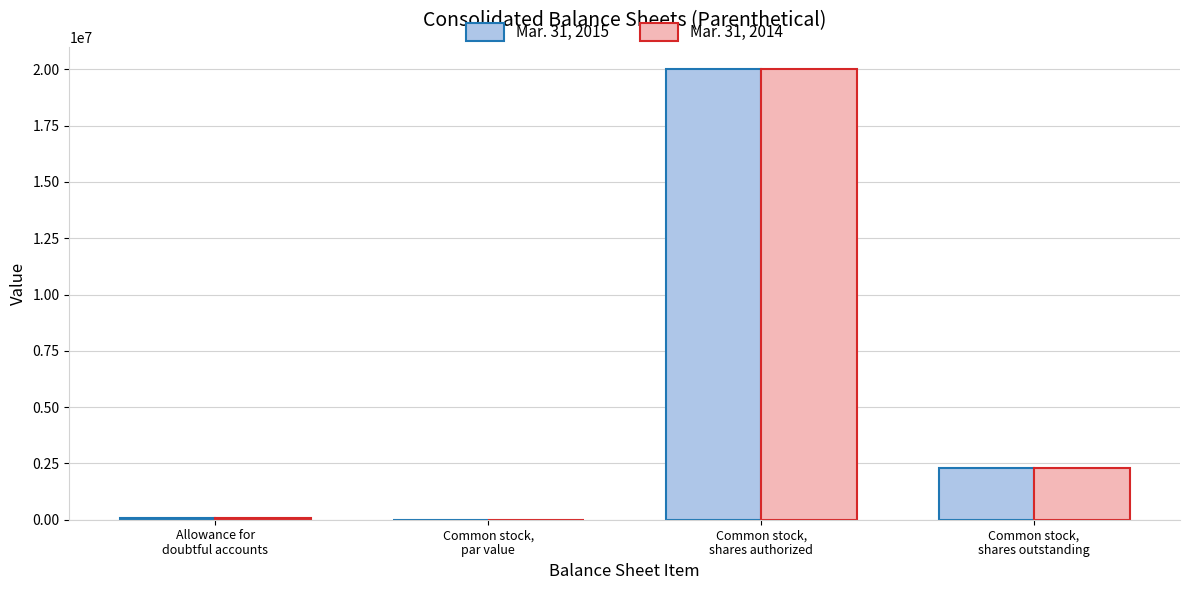

What is the maximum value for Mar. 31, 2014?

20000000.0